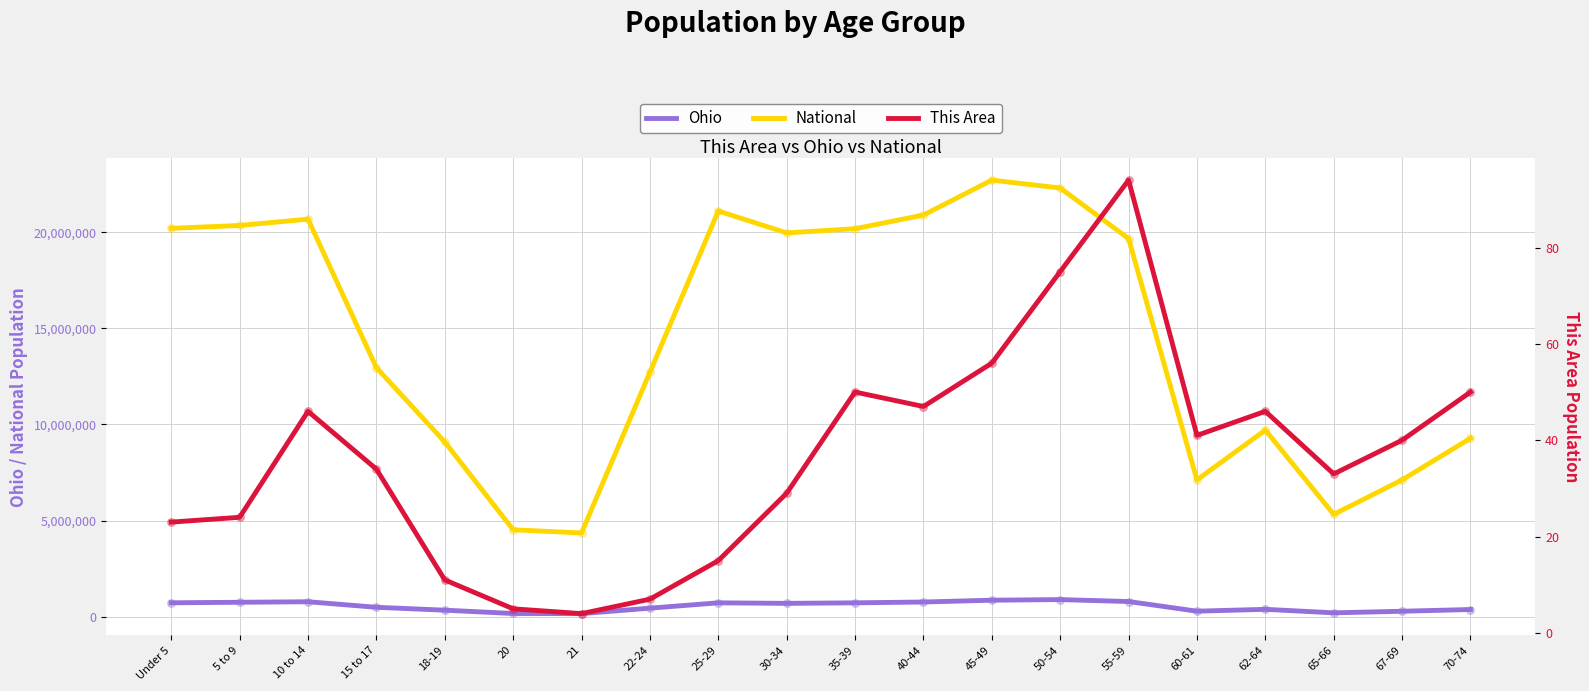

At how many categories does at least one series exceed 2056953?

20